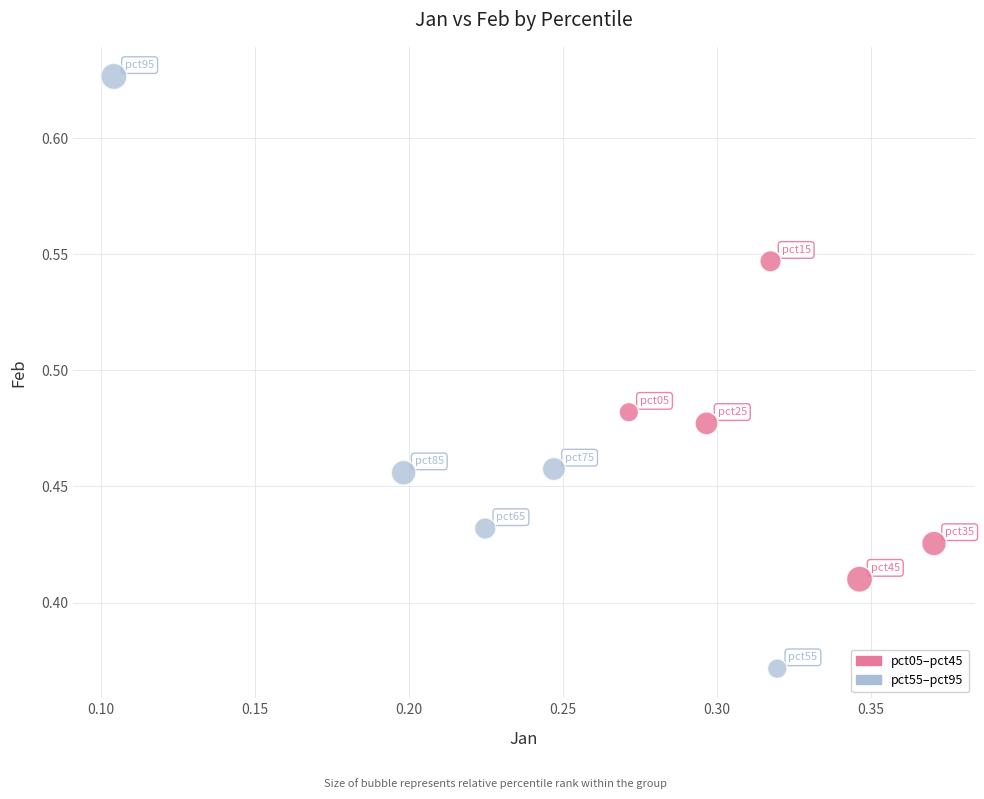

Which series reaches the minimum Y coordinate?

pct55–pct95